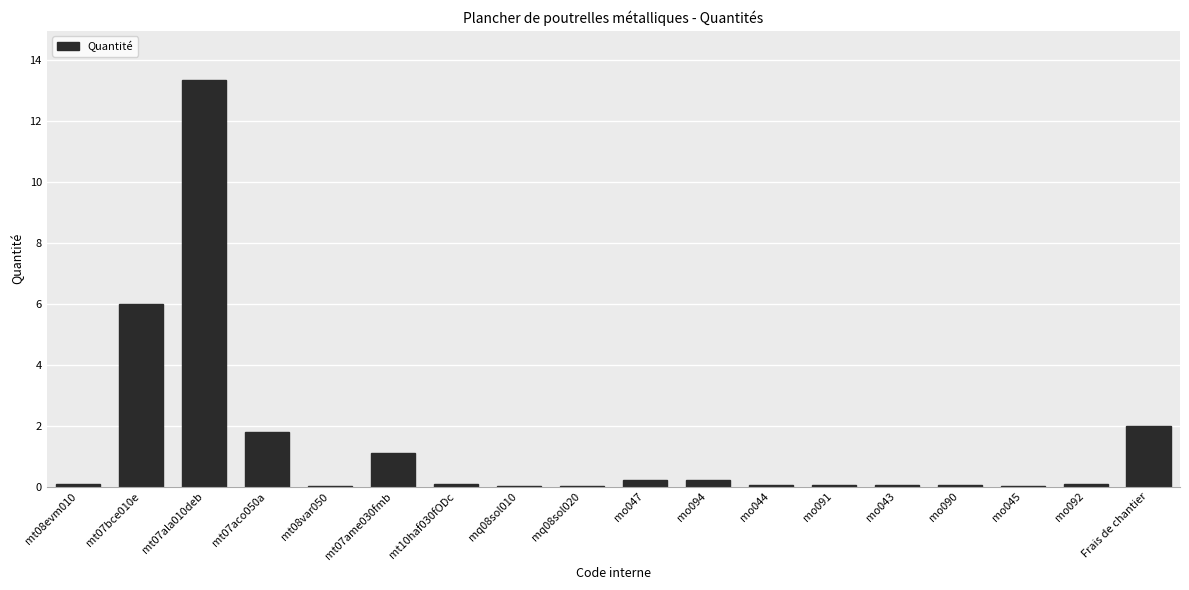

Are the bars horizontal?

No